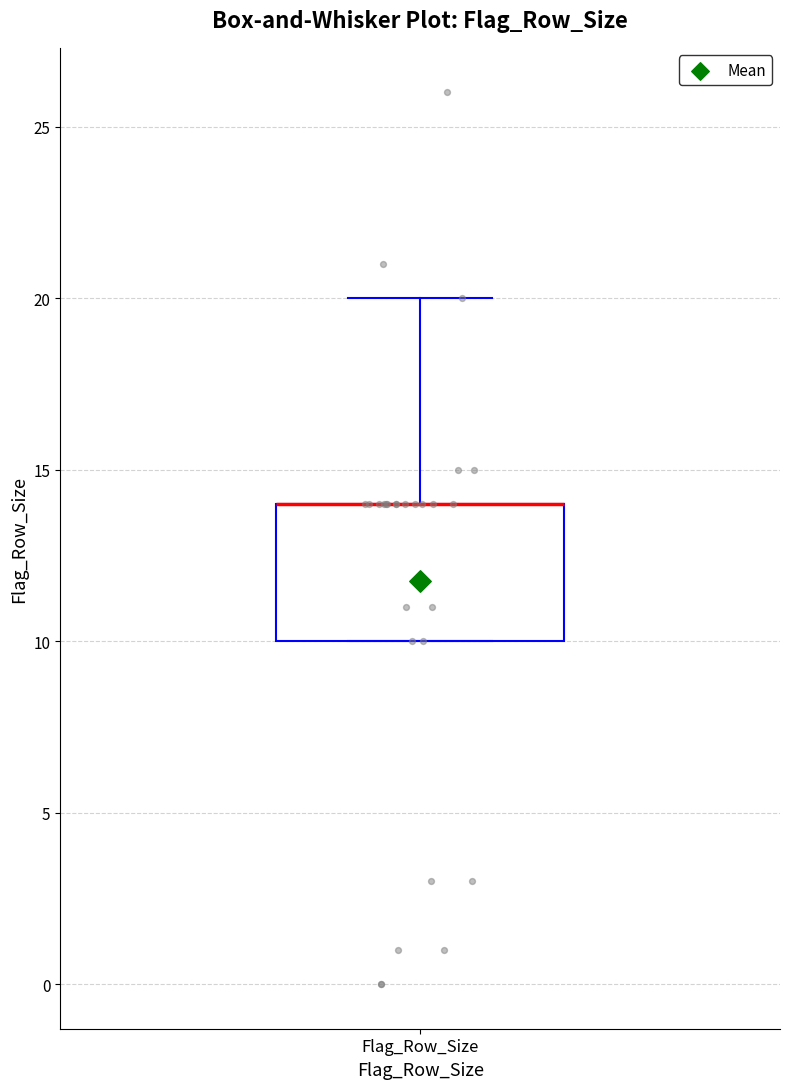

Where is the lower edge of the box for Flag_Row_Size on the y-axis? The values are not printed on the chart, so give them approximately, as read against the axis.

10